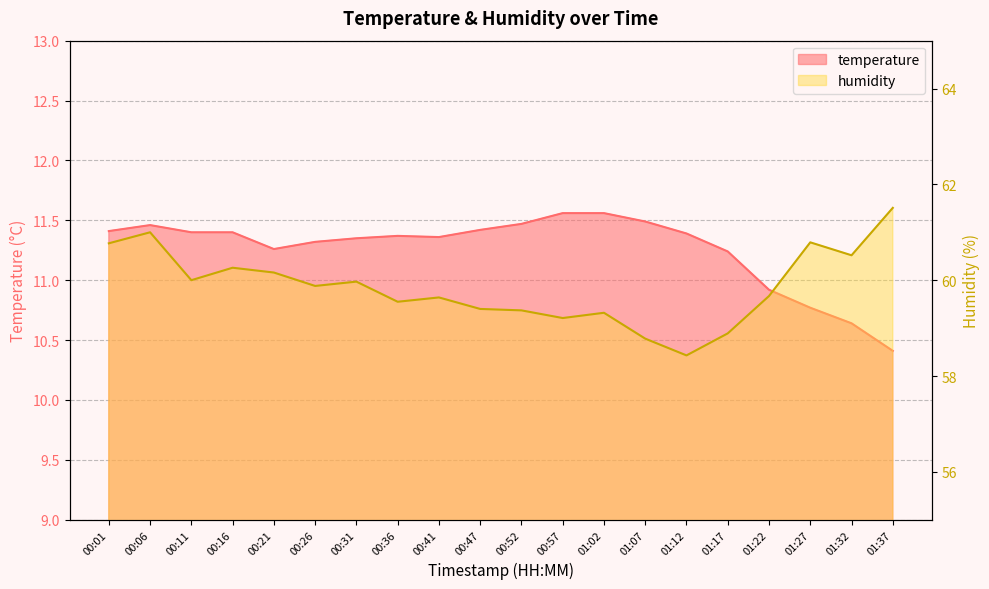

Rank the series at 01:37 from lowest to highest value.

temperature, humidity